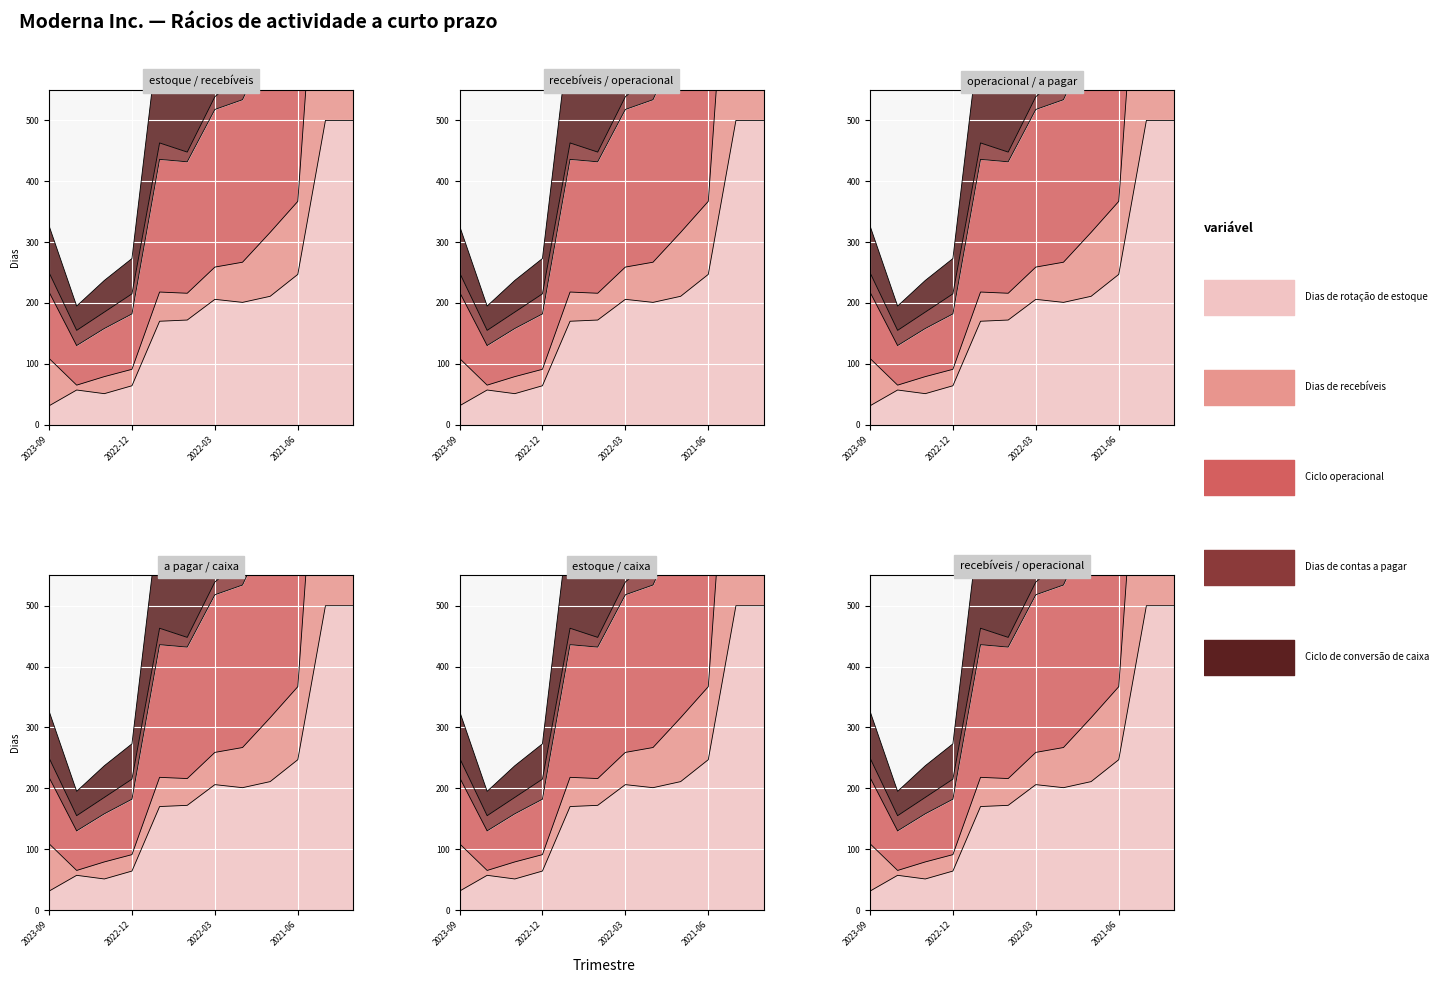

Is it true that Dias de contas a pagar equals 15 at 2021-03-31?

True